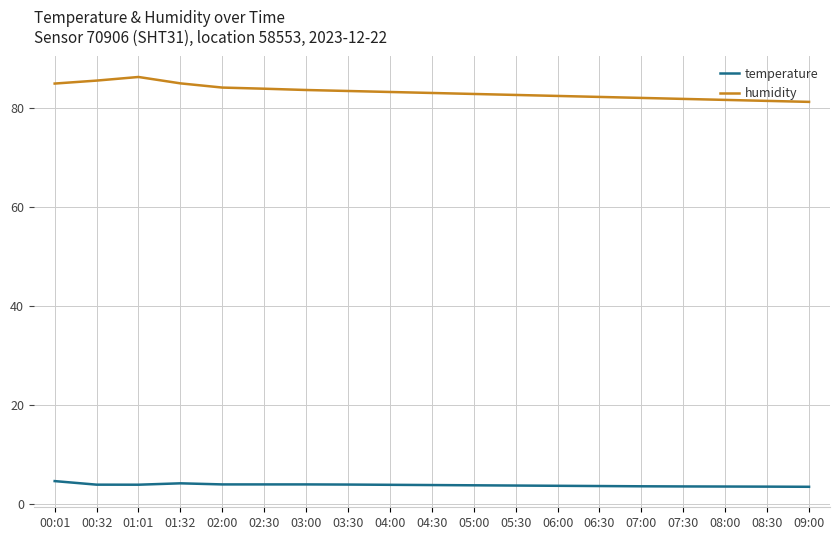

Rank the series by their average value, from lowest to highest.

temperature, humidity